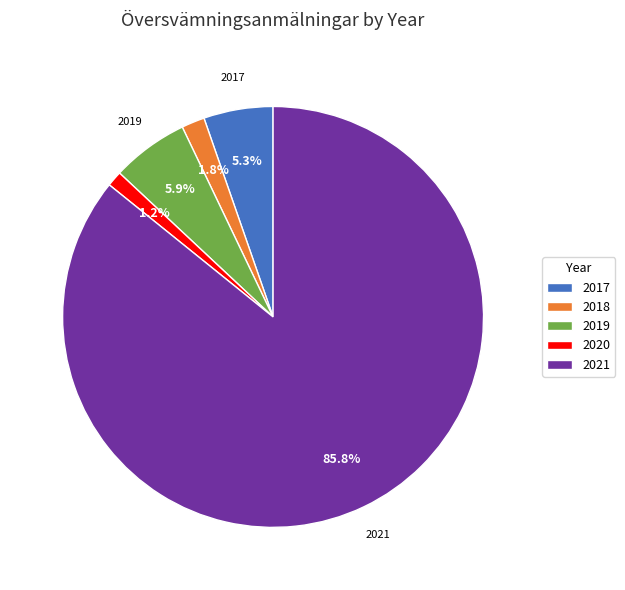

True or false: 2021 accounts for 98% of the total.

False